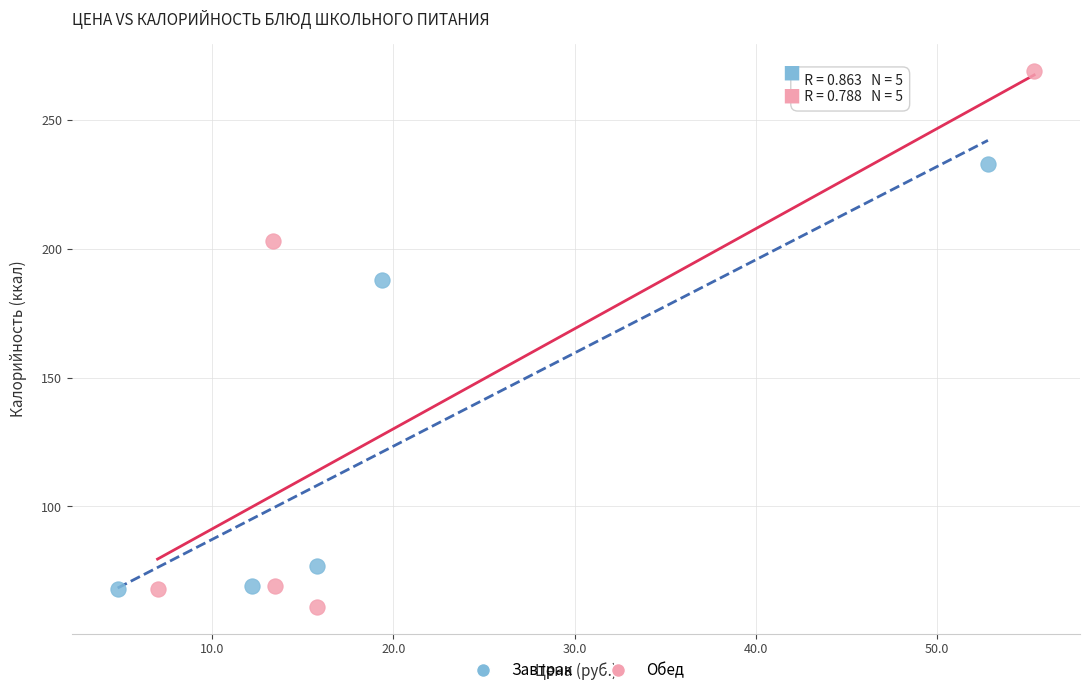

Which series has the largest Y range (max minus min)?

Обед